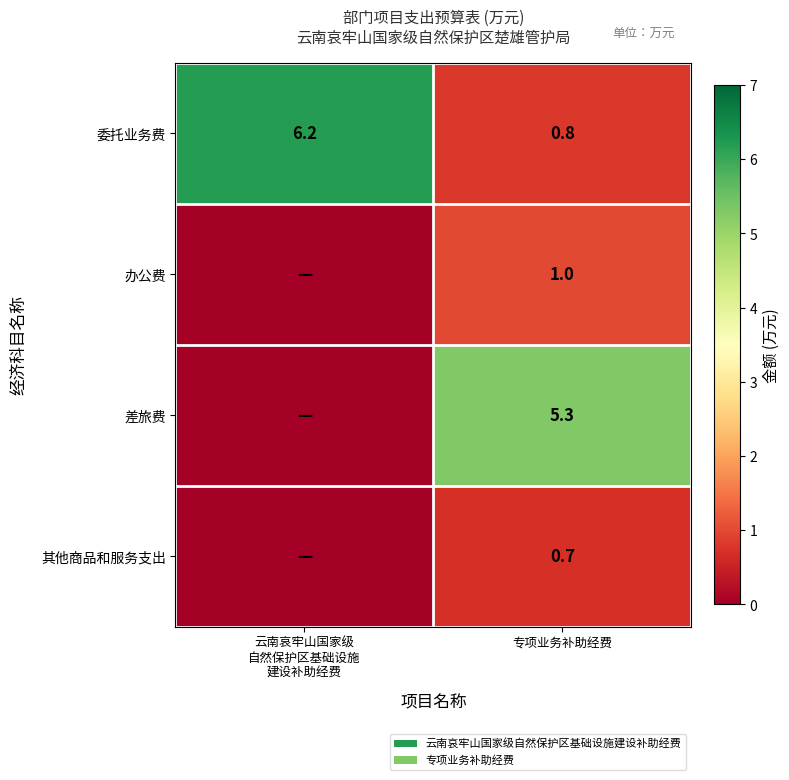

Is it true that 差旅费 equals 7.1 at 专项业务补助经费?

False